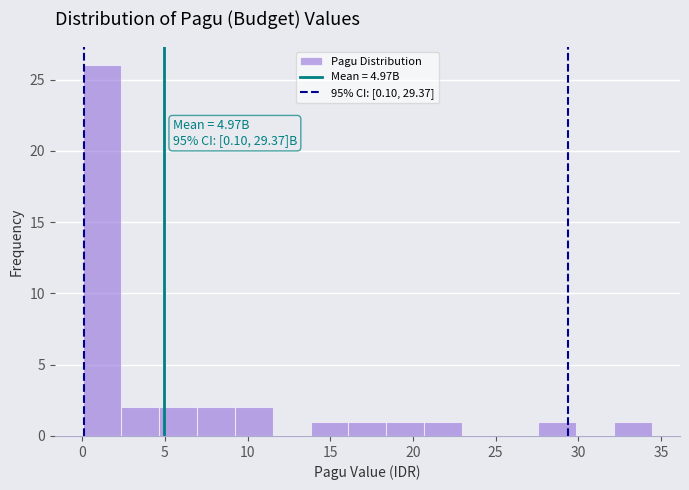

Over which range of the x-axis is the bar tallest?

0.0 to 2.5